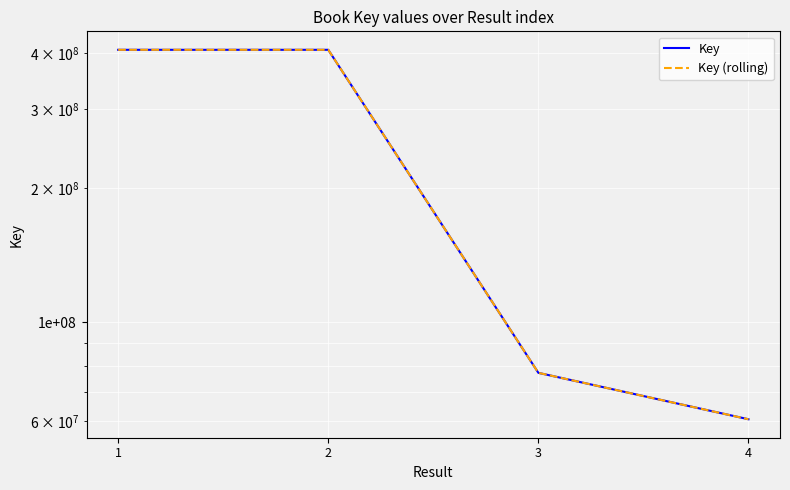

List the series in order of their peak value, lowest first.

Key, Key (rolling)